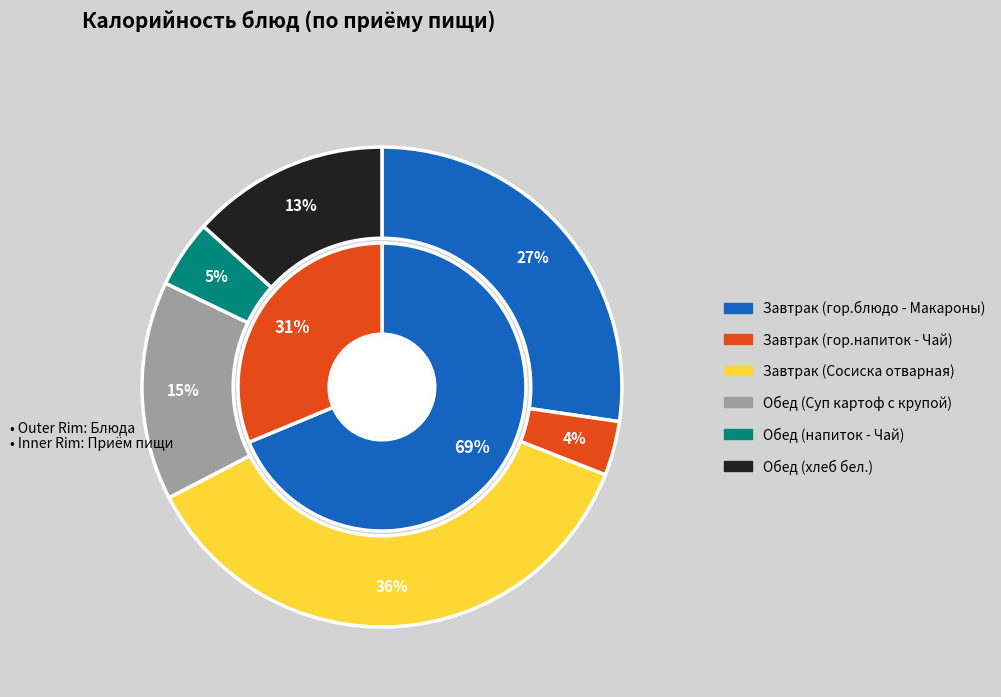

Does Обед (хлеб бел.) represent more than half of the total?

No